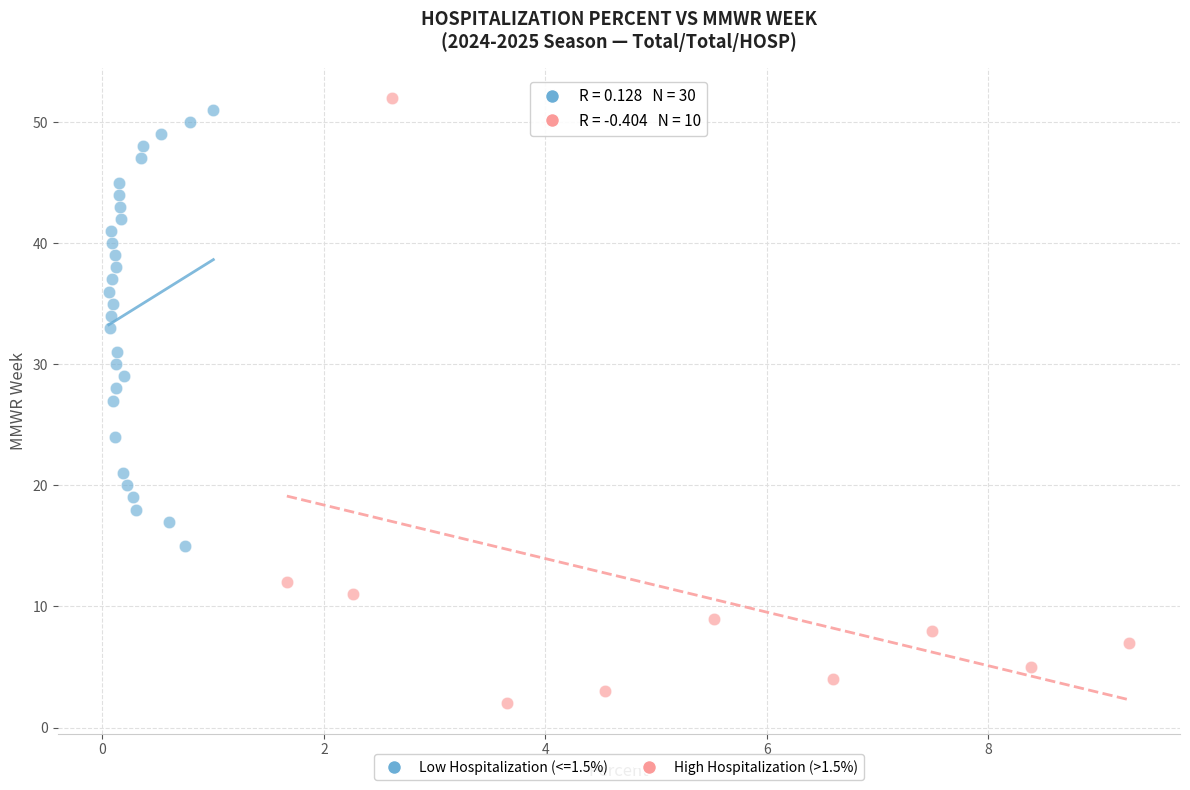

Which series has the largest Y range (max minus min)?

High Hospitalization (>1.5%)